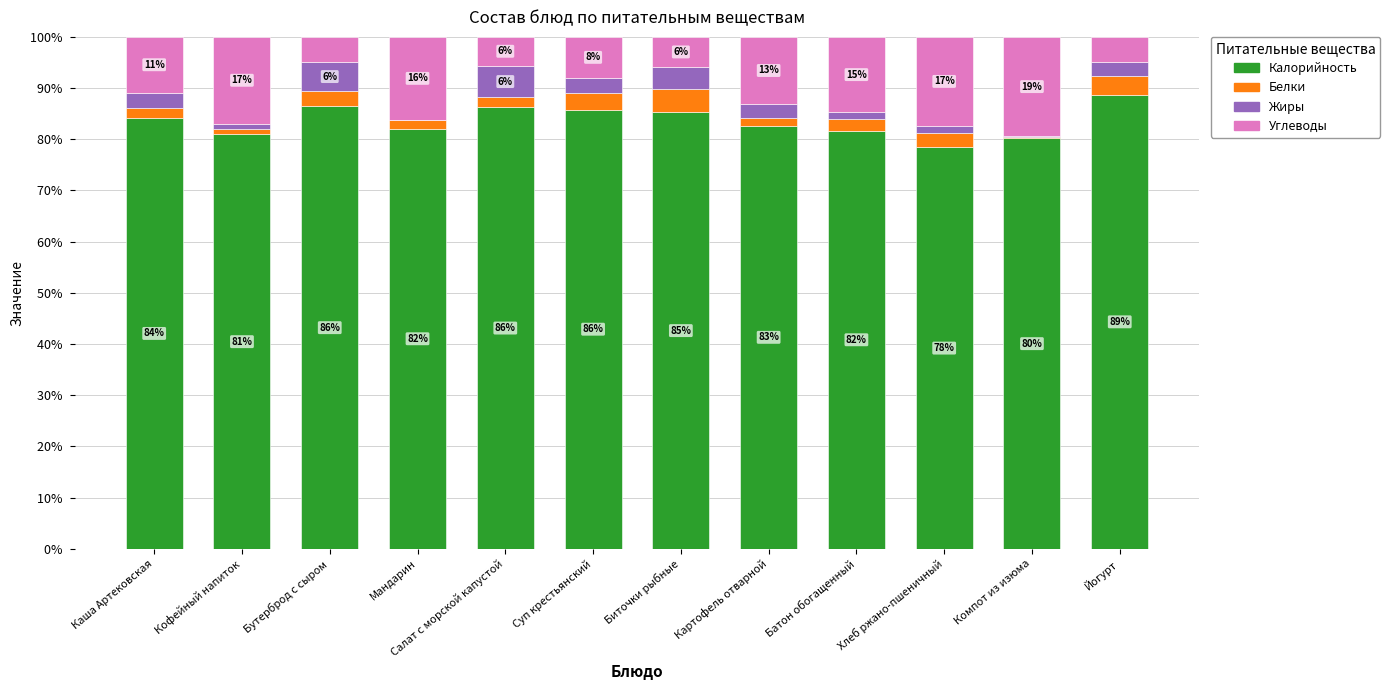

Where is Калорийность nearest to the value 83?

Картофель отварной